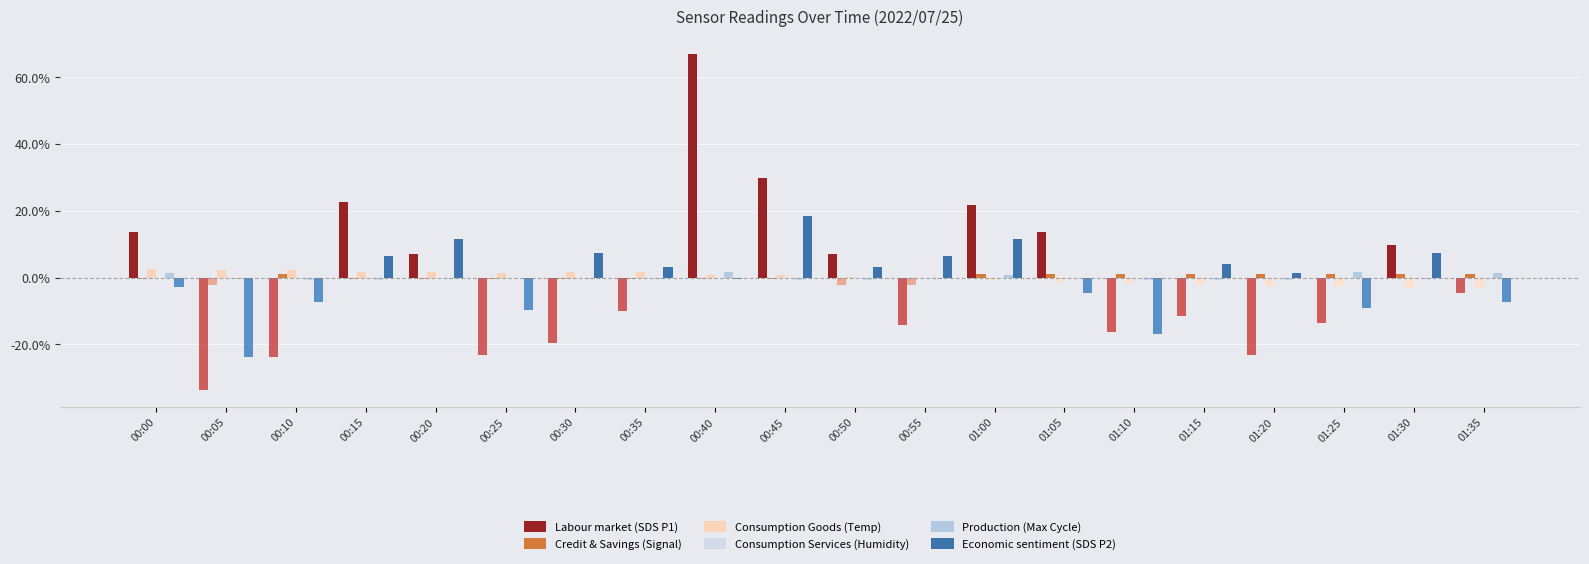

The value of Consumption Services (Humidity) at 00:00 is 0.0. True or false?

True